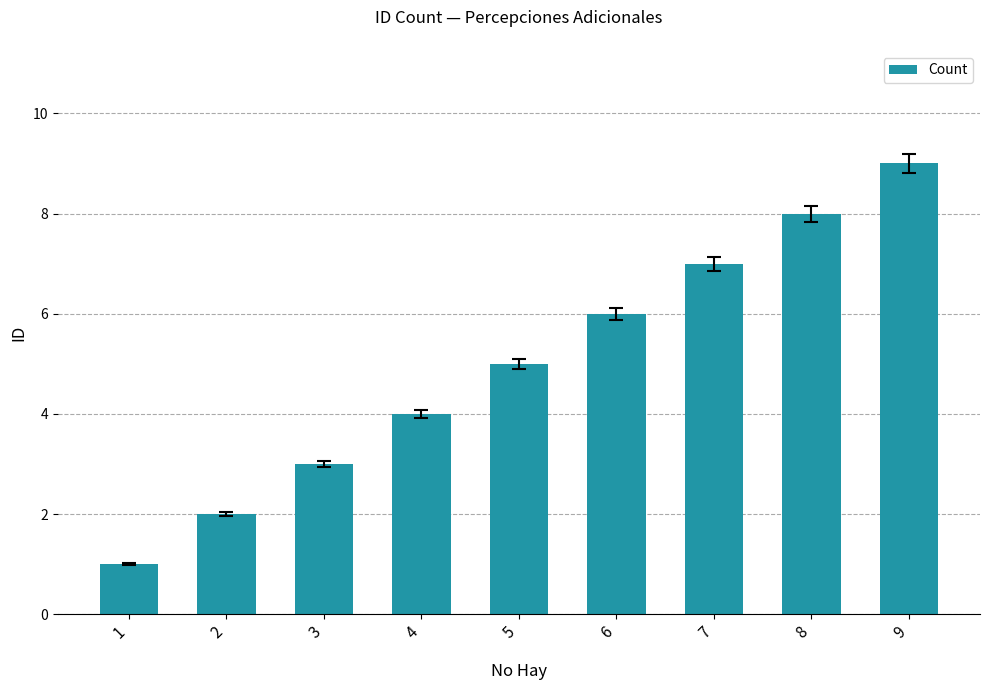

Which category has the highest value across all series?

9